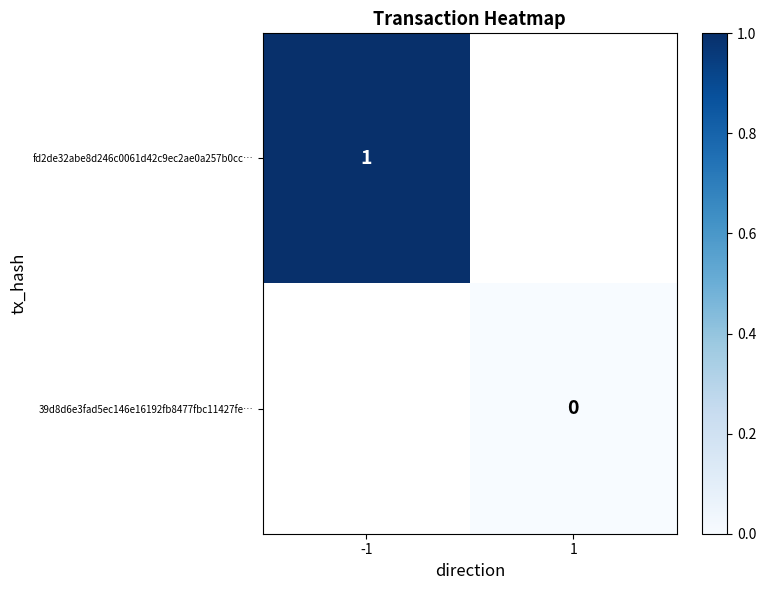

Is it true that fd2de32abe8d246c0061d42c9ec2ae0a257b0cc… equals 0 at -1?

False